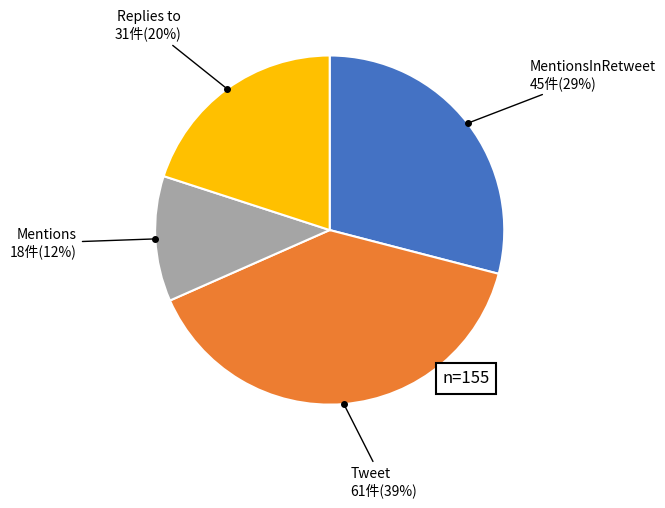

How many segments does this pie chart have?

4